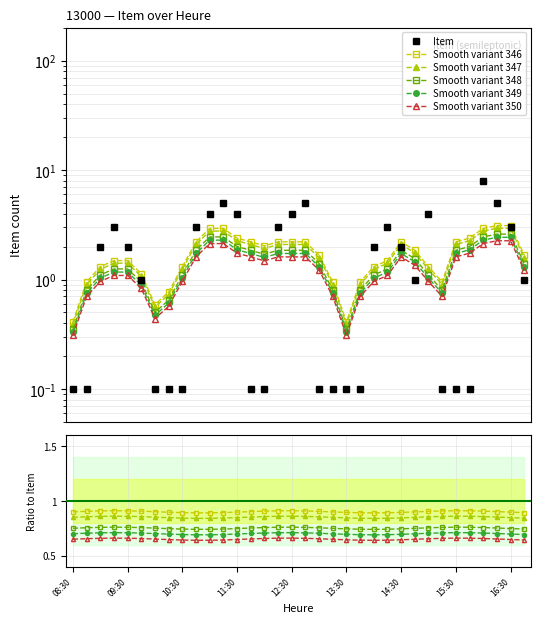

How many interior local valleys (lower than both neighbors) does the data have?

1